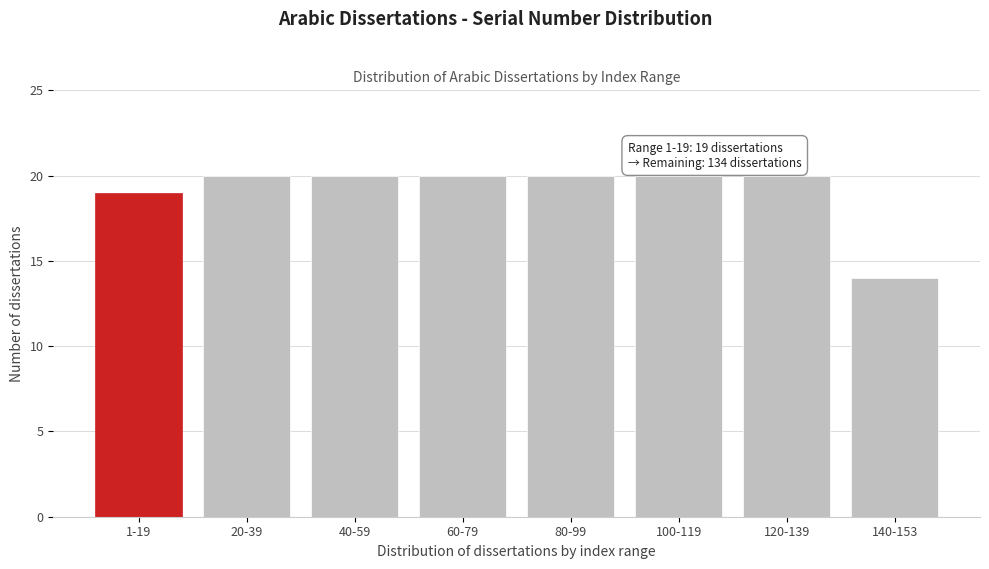

Reading left to right, list all the values displayed in this chart.

1-19=19	20-39=20	40-59=20	60-79=20	80-99=20	100-119=20	120-139=20	140-153=14